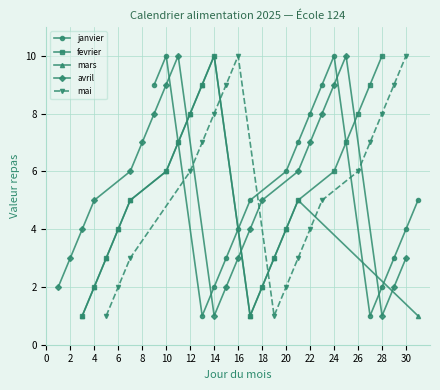

The value of janvier at 30 is 4. True or false?

True